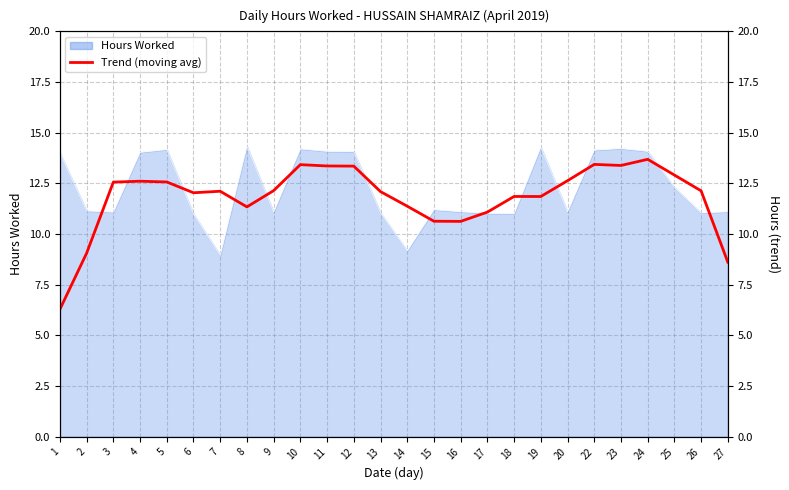

The value at 12 is 20.6. True or false?

False